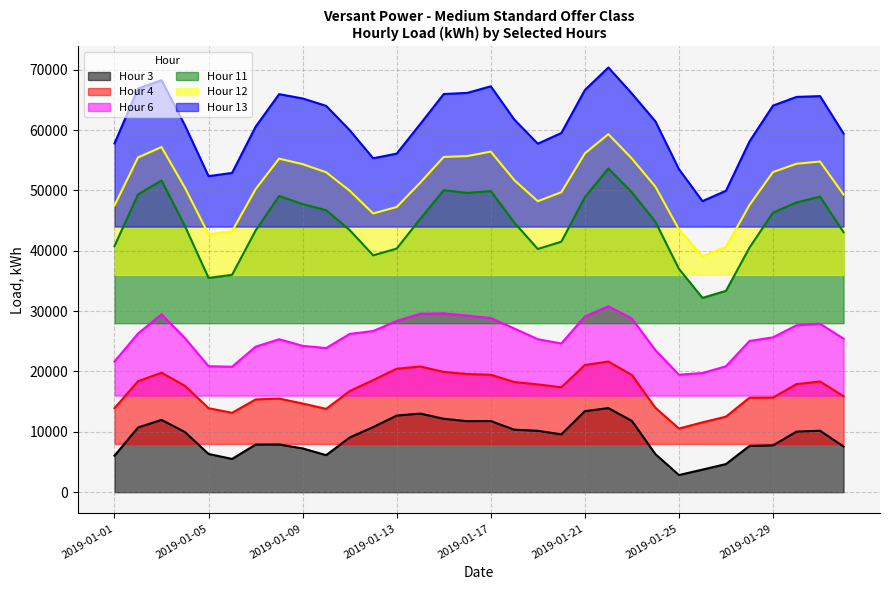

Which series has the widest spread of values?

Hour 13